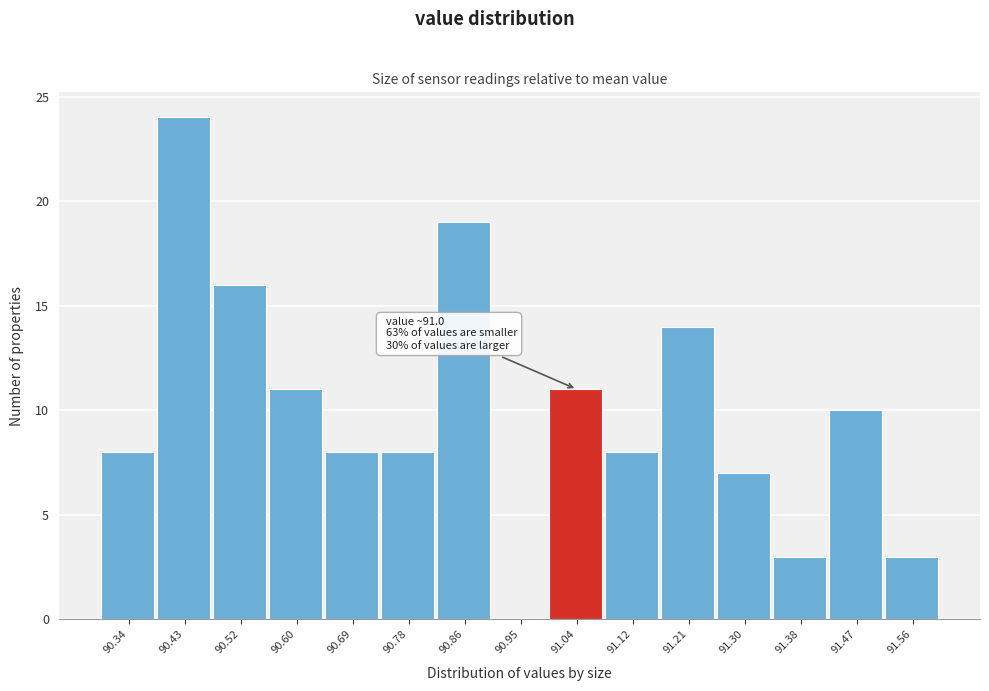

Over which range of the x-axis is the bar tallest?

90.39 to 90.47